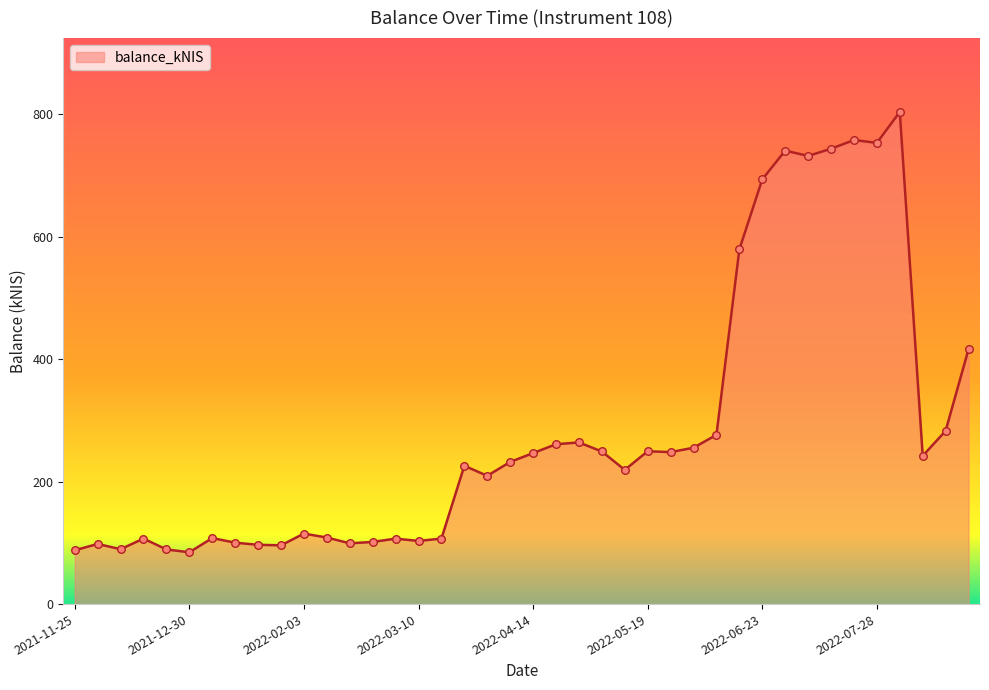

What is the minimum value shown in the chart?

84.6